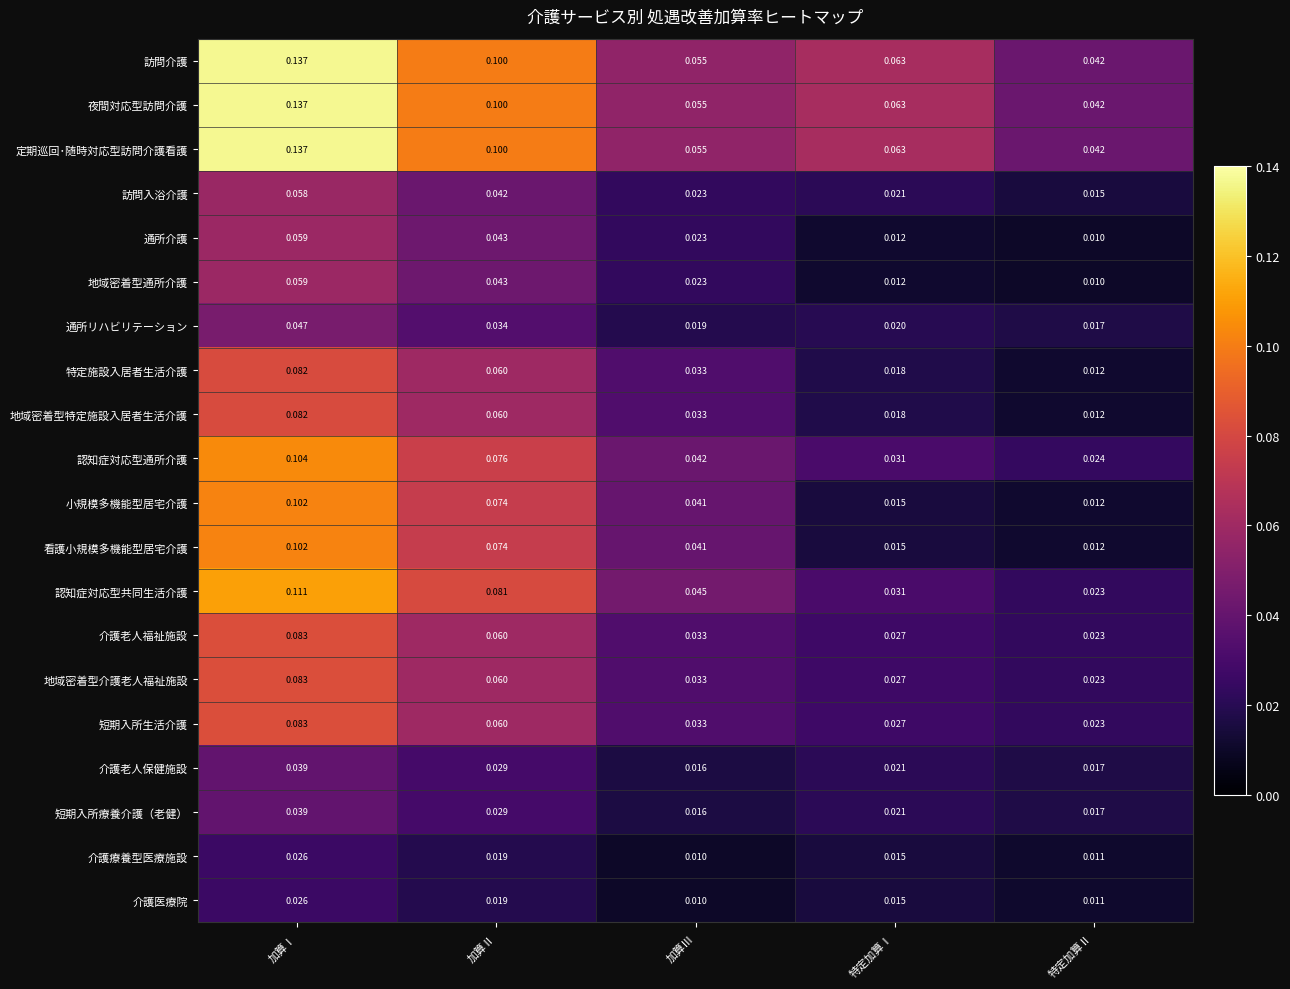

At which category is the sum across all series the highest?

加算Ⅰ